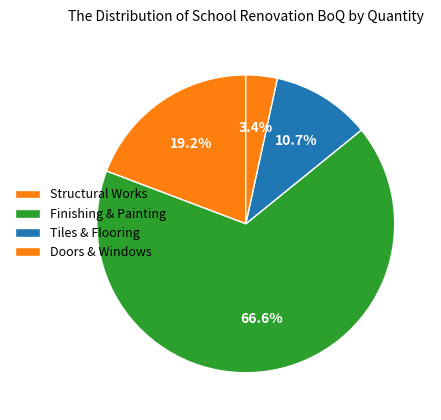

Count the number of slices in the pie.

4